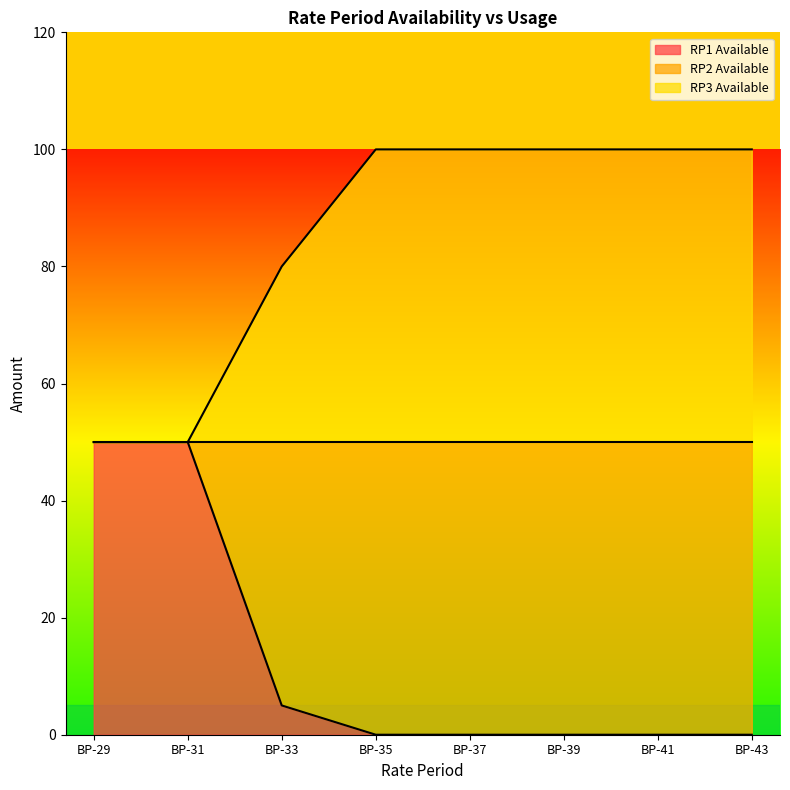

What is the maximum value shown in the chart?

50